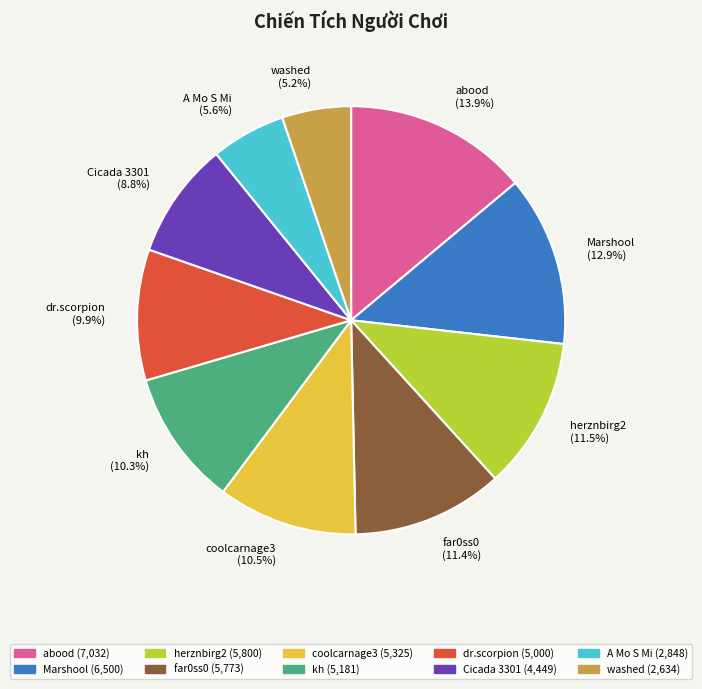

To the nearest percent, what is the combined percentage of washed and far0ss0?

17%